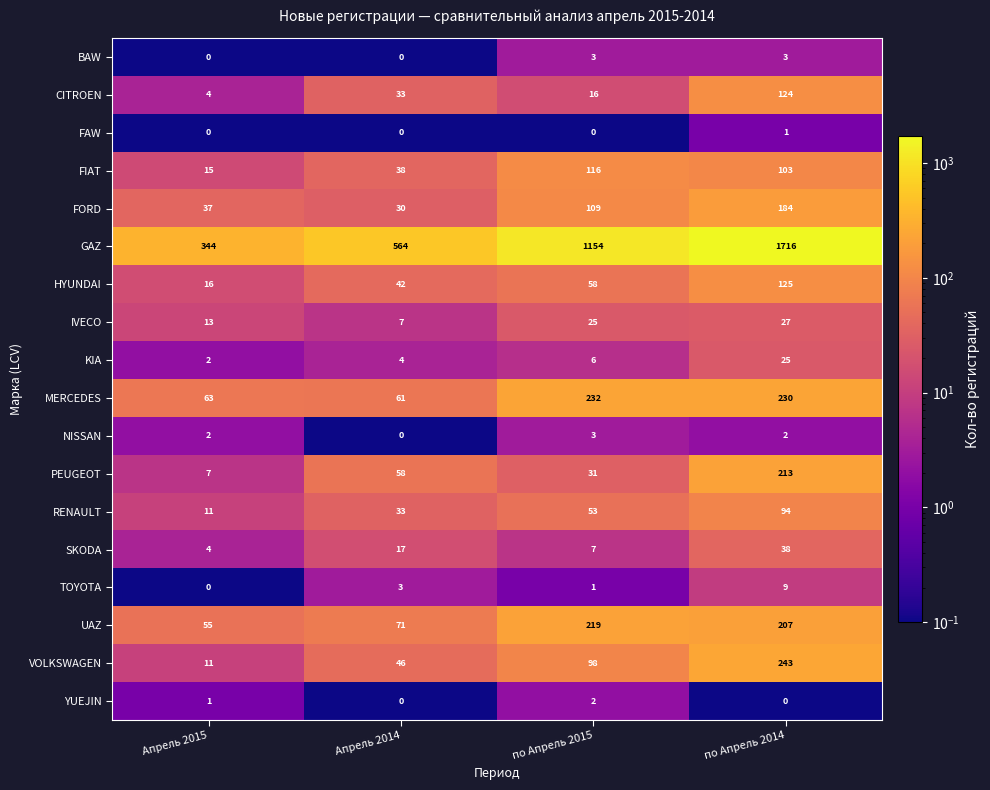

Rank the categories by HYUNDAI value from lowest to highest.

Апрель 2015, Апрель 2014, по Апрель 2015, по Апрель 2014